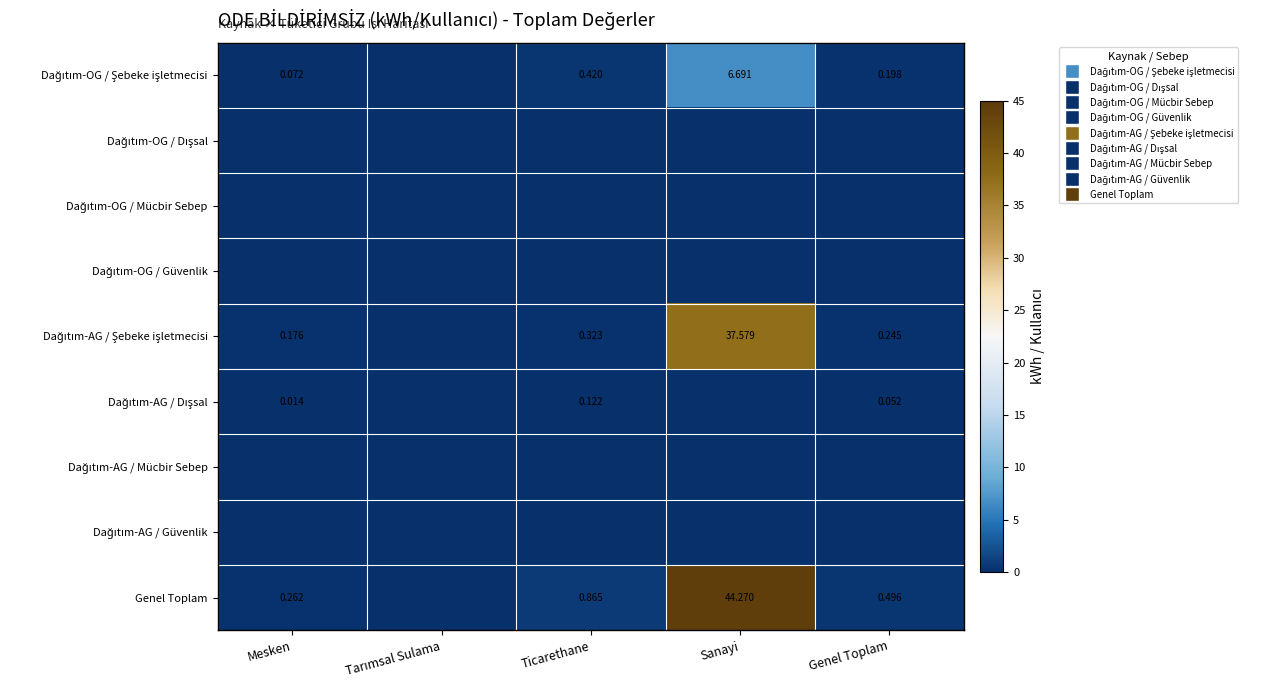

Which category has the lowest value across all series?

Tarımsal Sulama